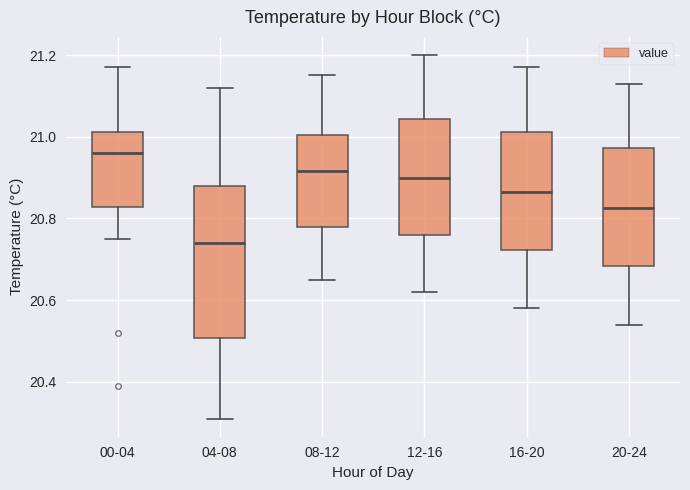

Where does the median line of the box for 04-08 sit on the y-axis? The values are not printed on the chart, so give them approximately, as read against the axis.

20.74